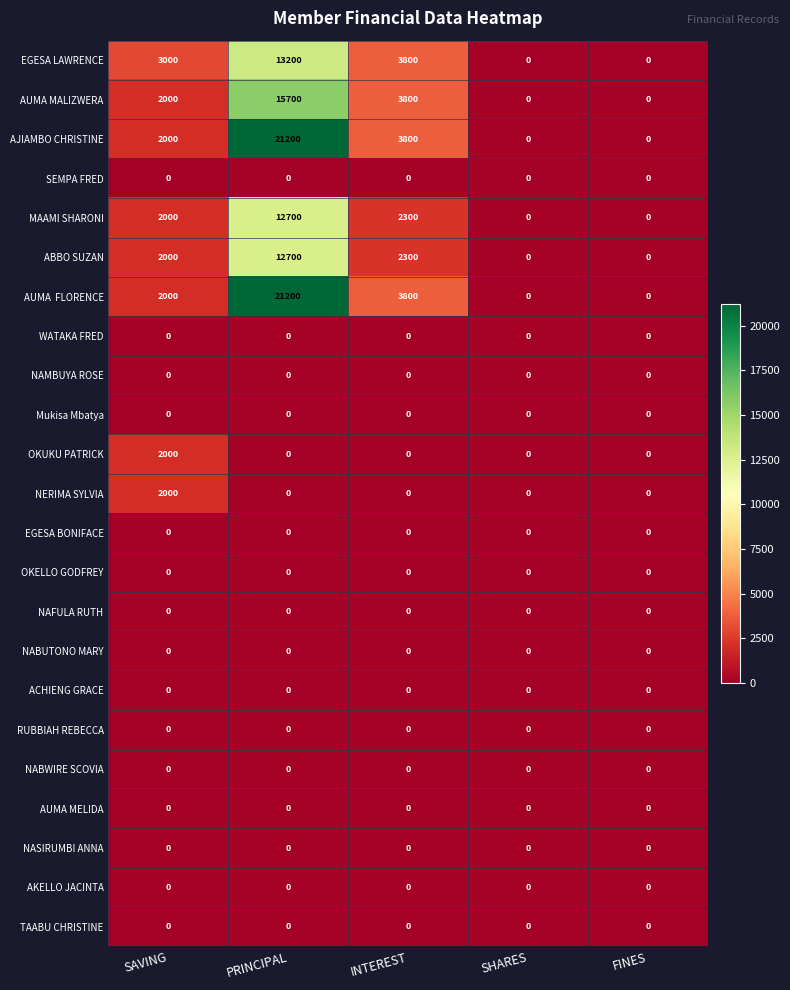

Is it true that RUBBIAH REBECCA equals 0 at INTEREST?

True